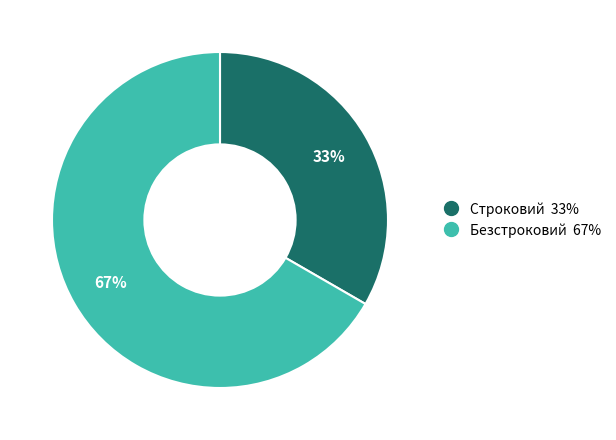

Which category accounts for the majority?

Безстроковий